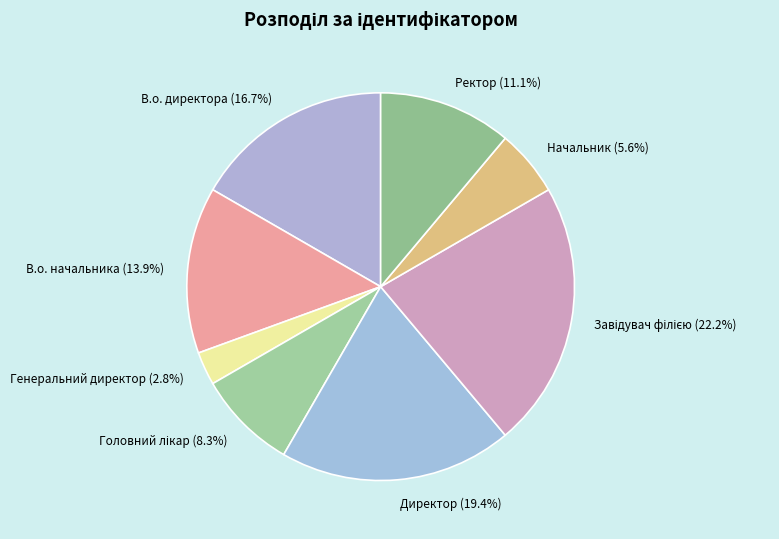

Is it true that Генеральний директор is 3% of the pie?

True